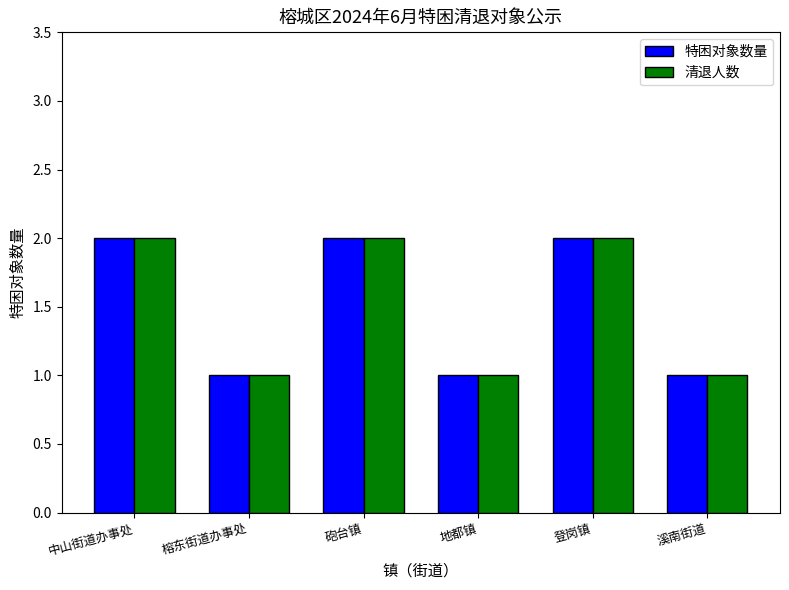

Is it true that 清退人数 equals 2 at 中山街道办事处?

True